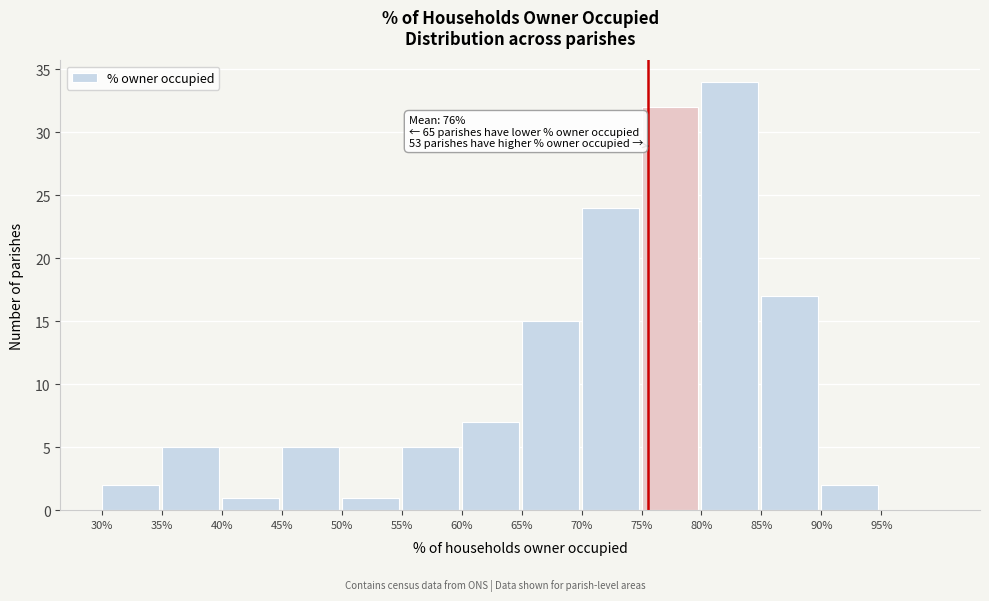

Which range on the x-axis has the tallest bar?

80 to 85